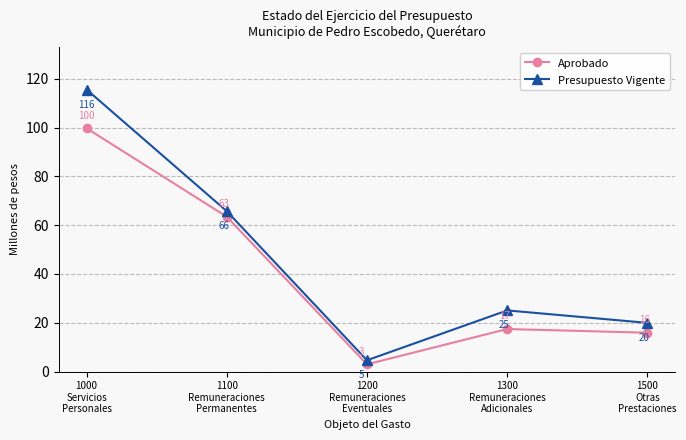

What is the value of the Presupuesto Vigente point at the 5th from the left?

20.0